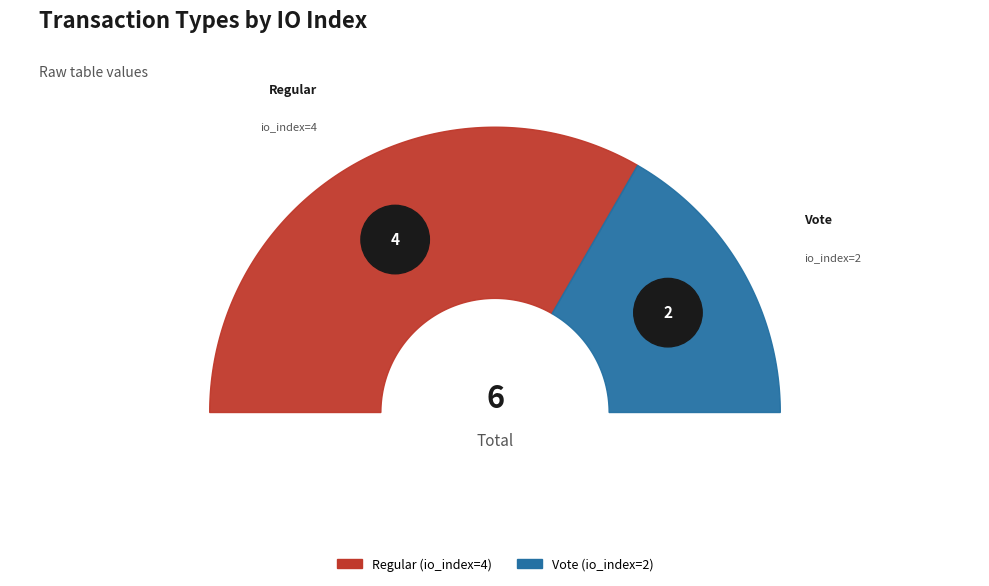

True or false: Regular (io_index=4) accounts for 67% of the total.

True